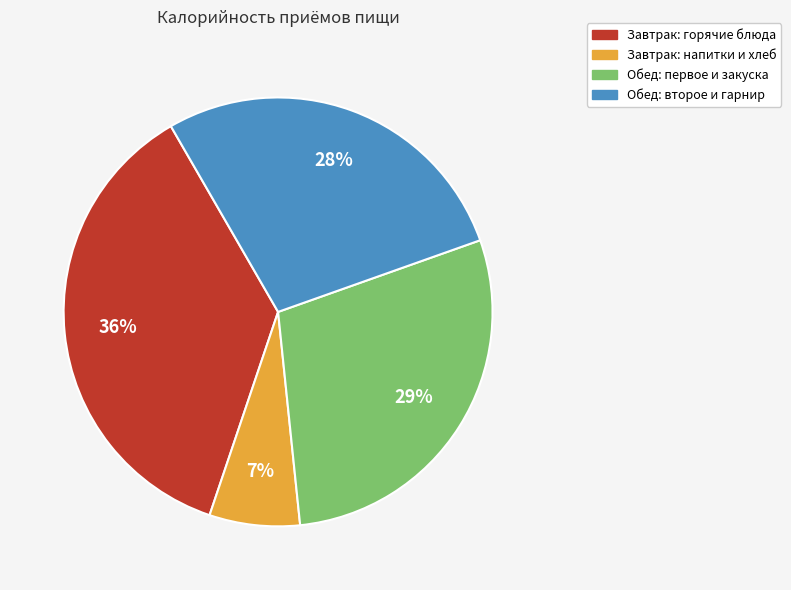

Is there a majority slice in this chart?

No